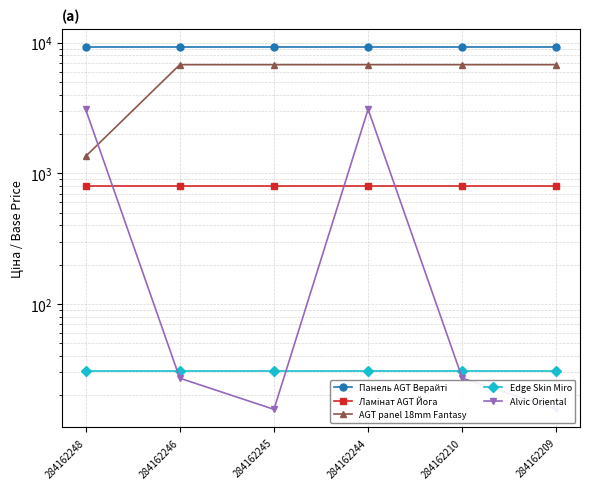

Between 284162245 and 284162209, which is larger?

284162245